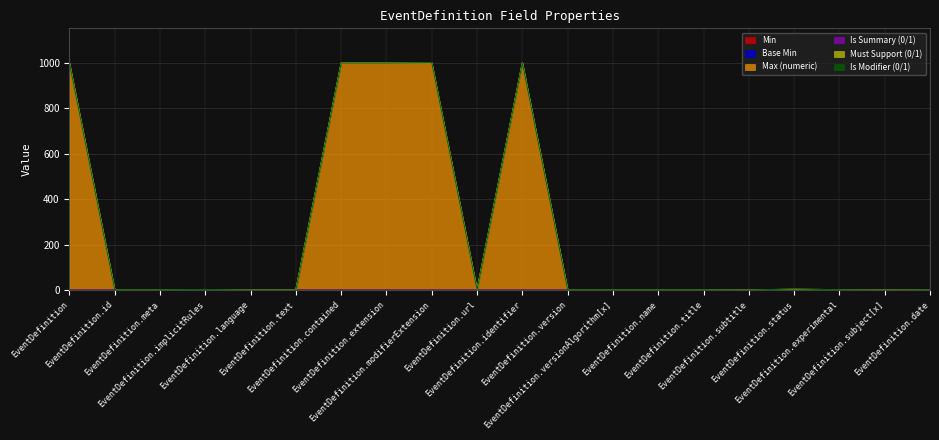

What is the greatest value displayed?

999